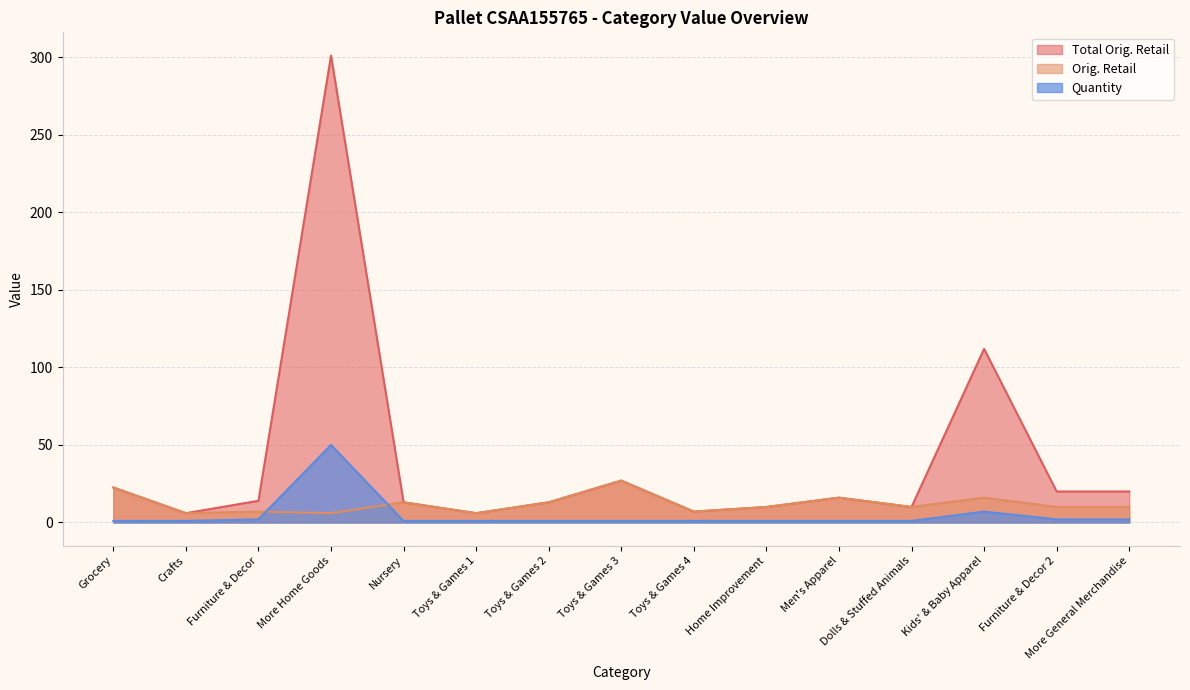

The value of Quantity at Men's Apparel is 1.0. True or false?

True